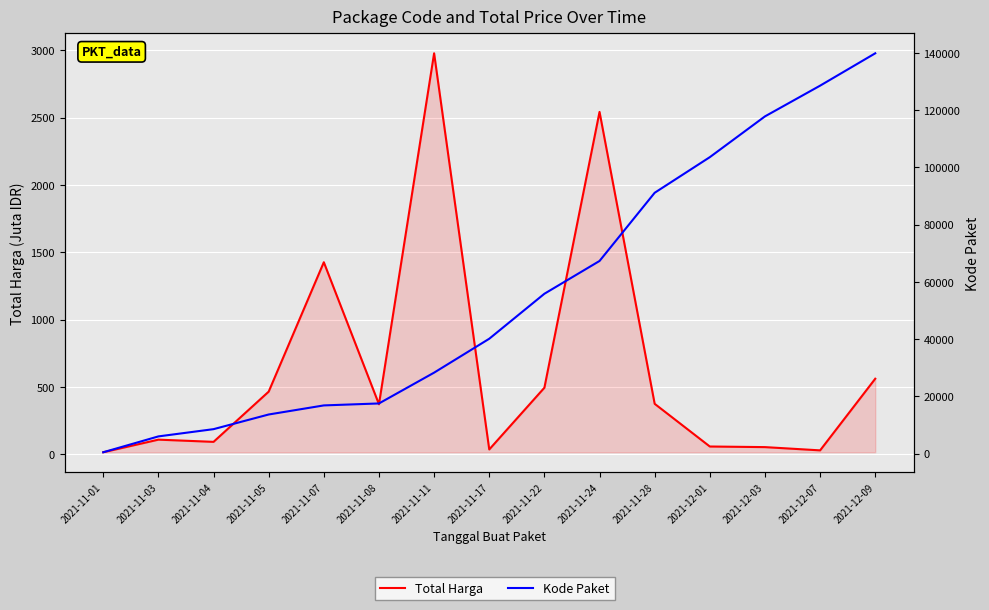

What is the spread (max minus min) of values at 2021-11-08?

17139.0